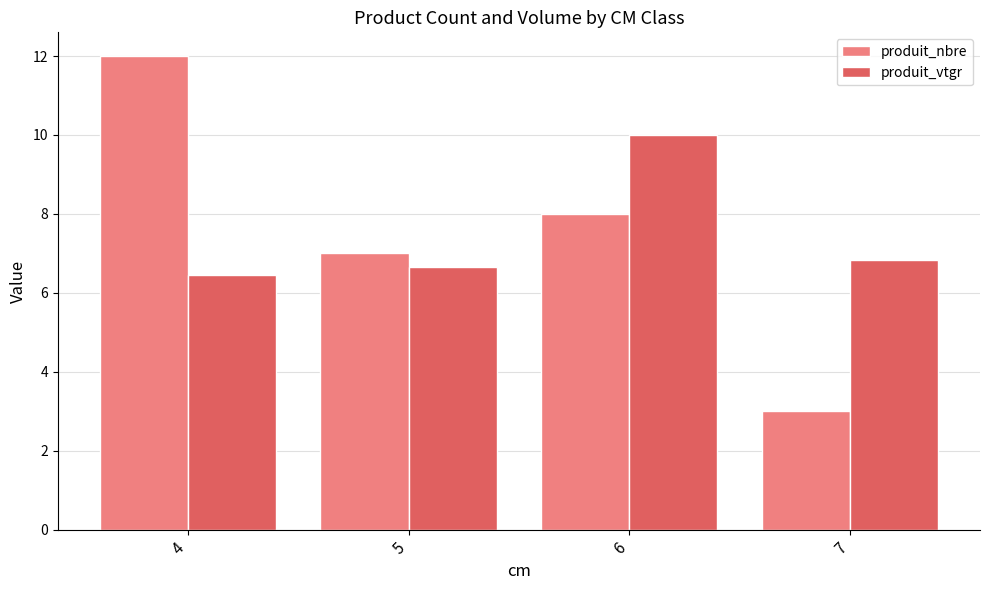

At which category does the chart reach its minimum across all series?

7